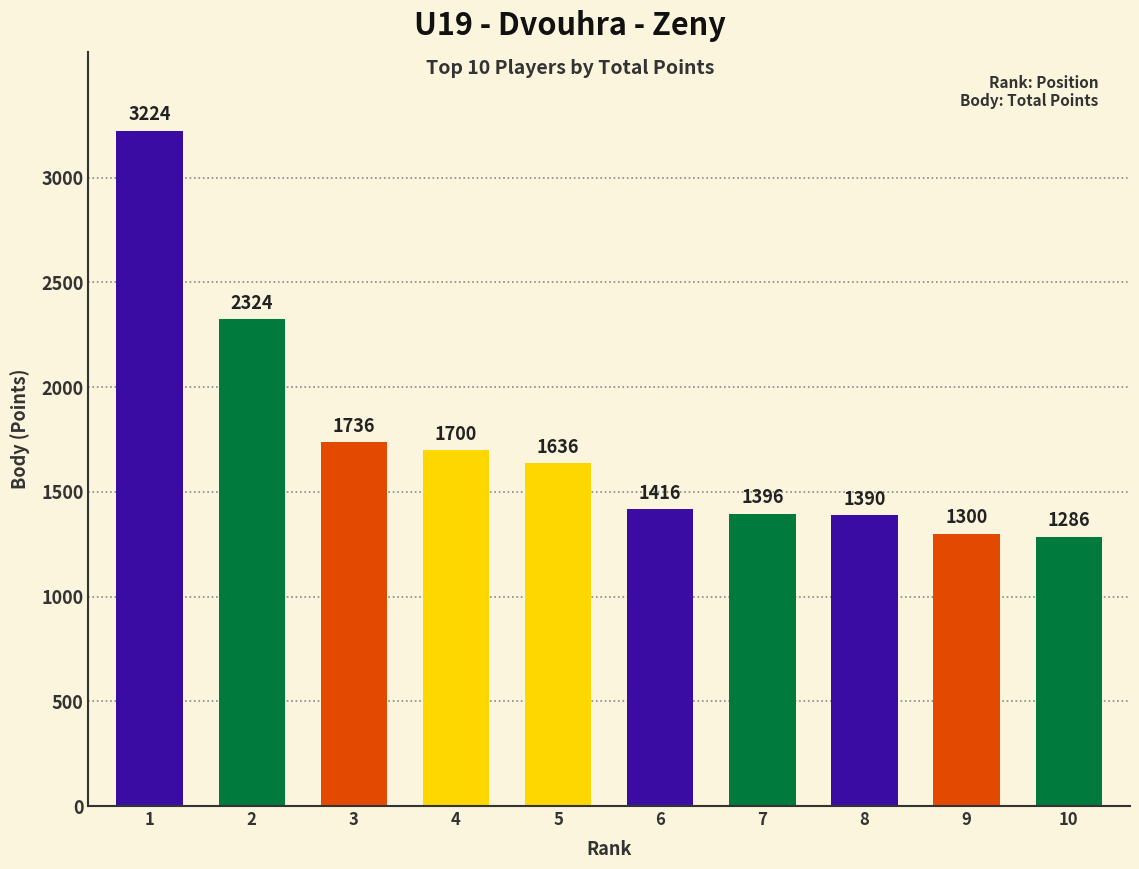

Reading left to right, transcribe all the data shown in this chart.

3224	2324	1736	1700	1636	1416	1396	1390	1300	1286